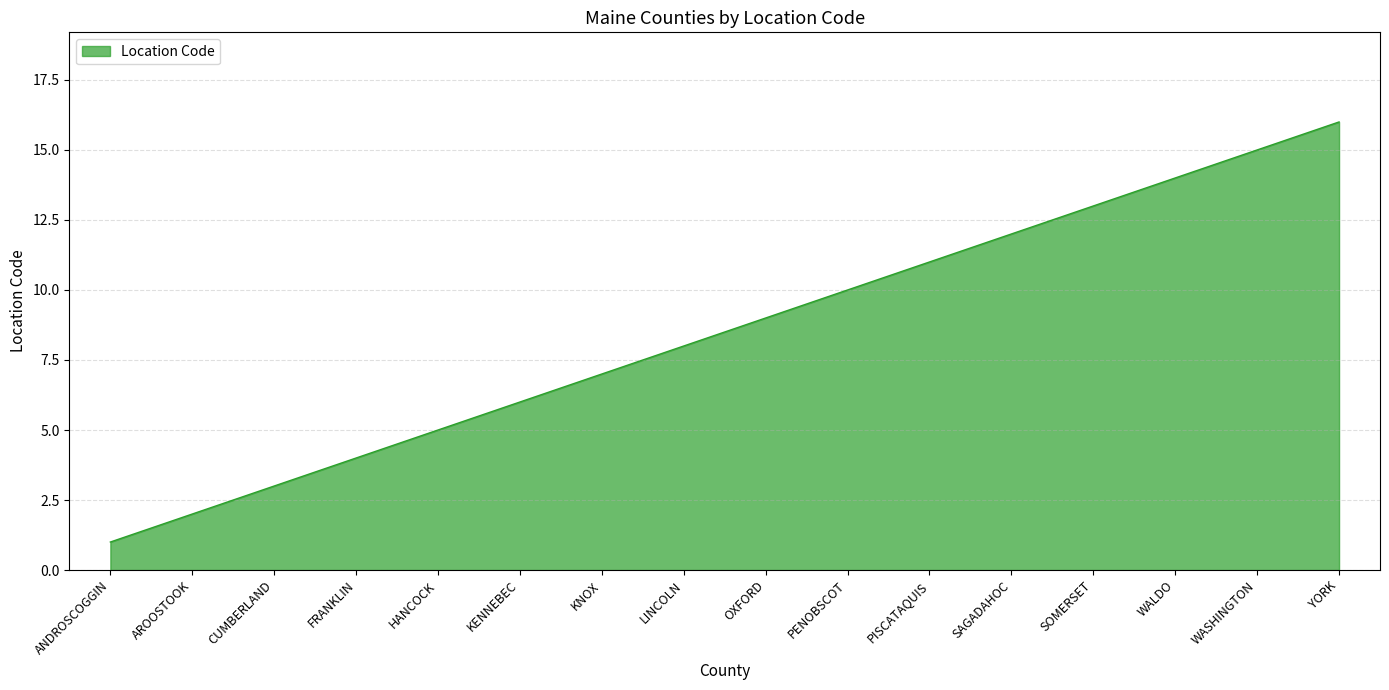

What is the difference between the values at LINCOLN and PISCATAQUIS?

3